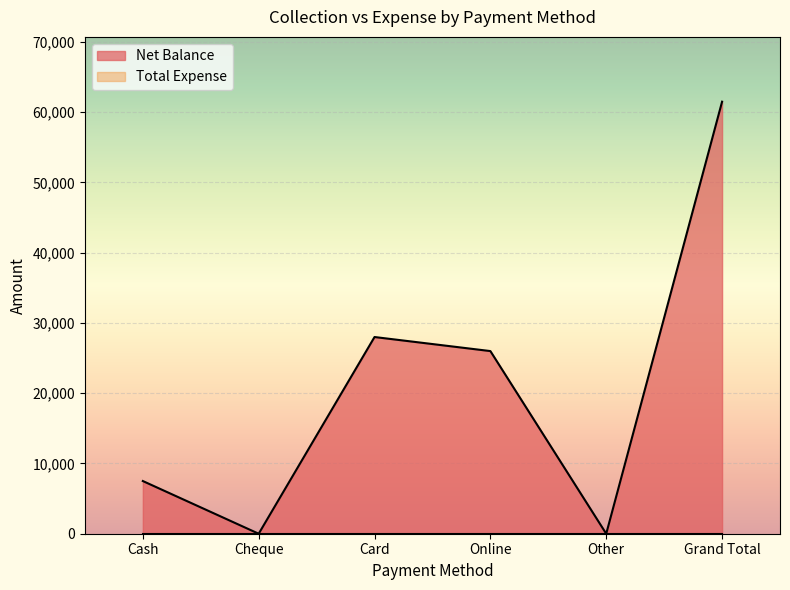

Does the chart display data point markers on the line(s)?

No